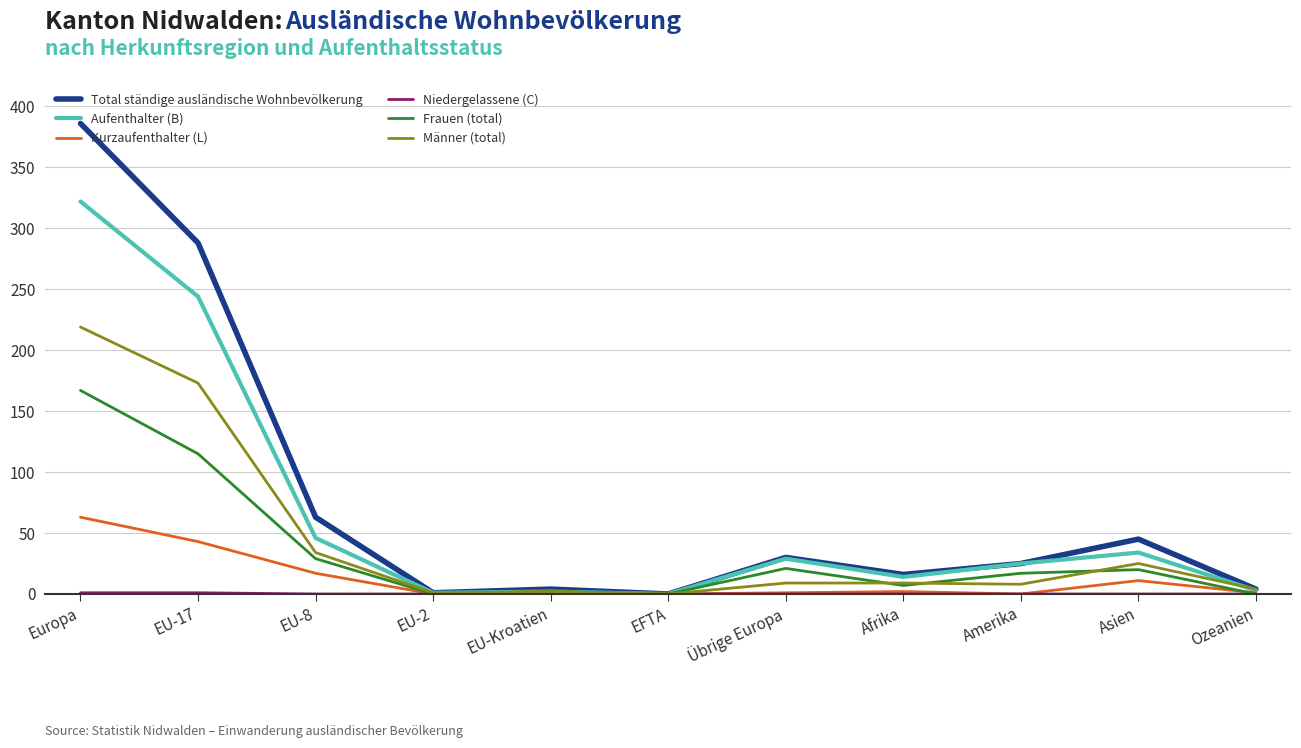

What is the difference between the highest and lowest values at EU-17?

287